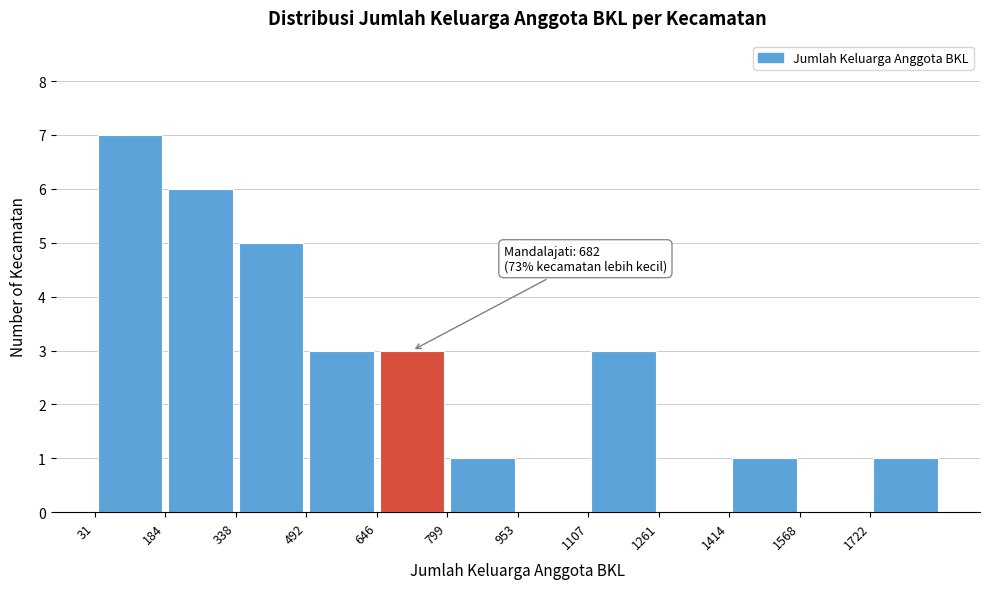

Which range on the x-axis has the tallest bar?

40 to 180